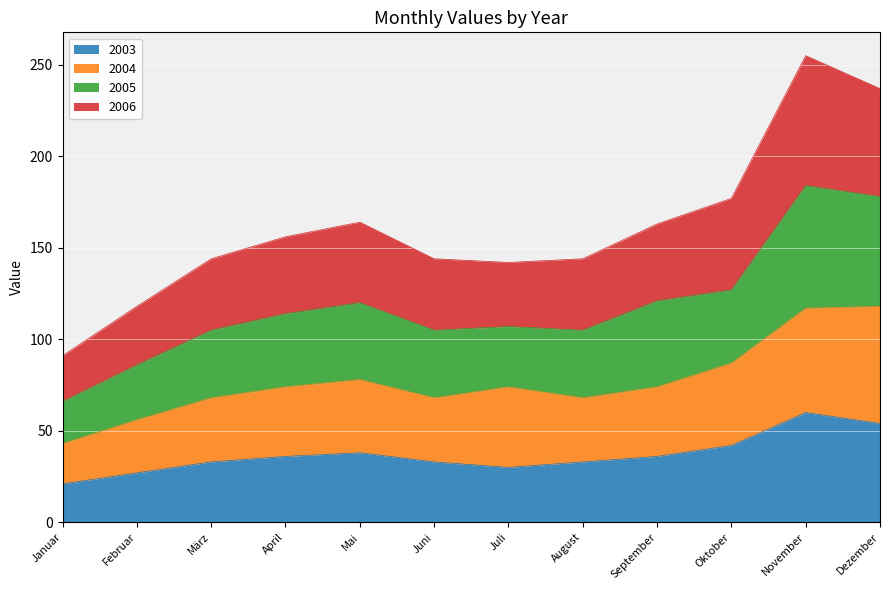

True or false: 2006 has more than 1 points higher than both neighbors.

True